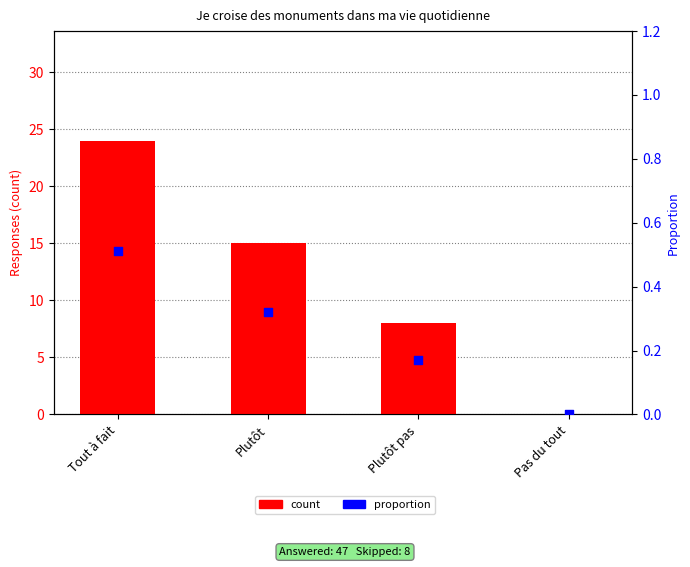

Is the value of proportion at Pas du tout greater than the value of count at Plutôt?

No